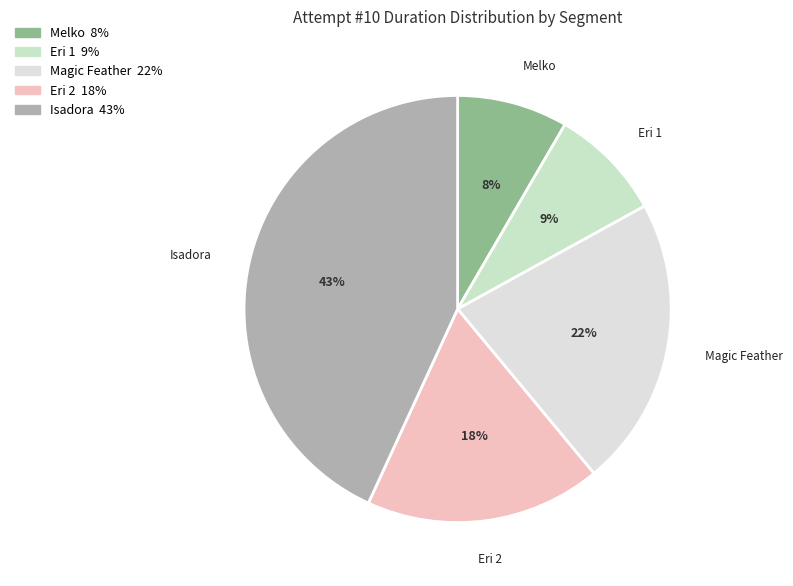

Does any single category account for the majority?

No